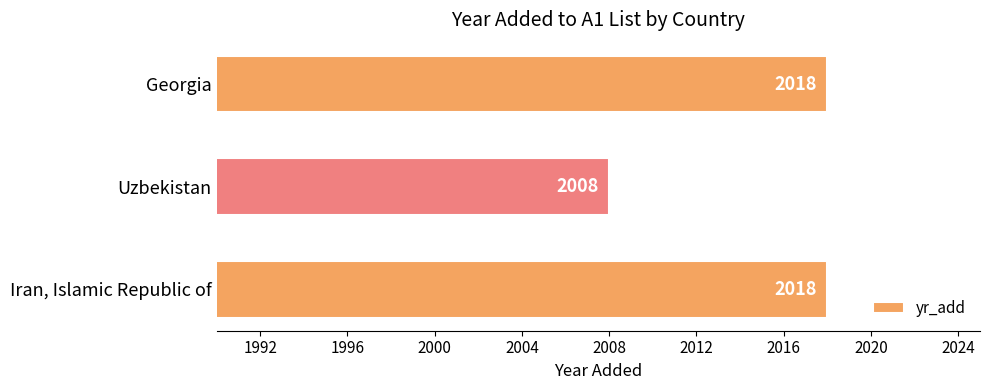

The value at Iran, Islamic Republic of is 3358. True or false?

False